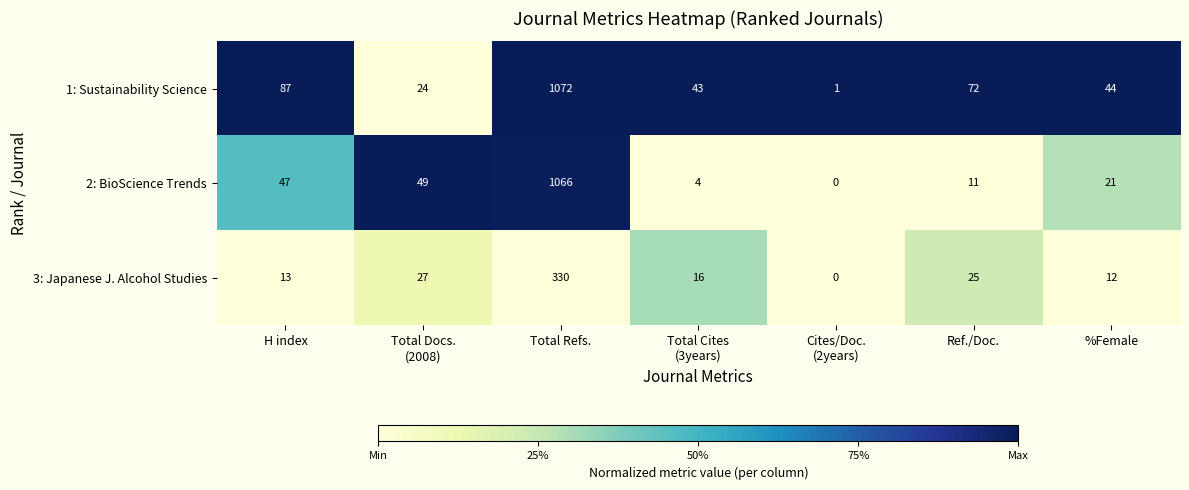

What is the total value across all series at Total Docs.
(2008)?

100